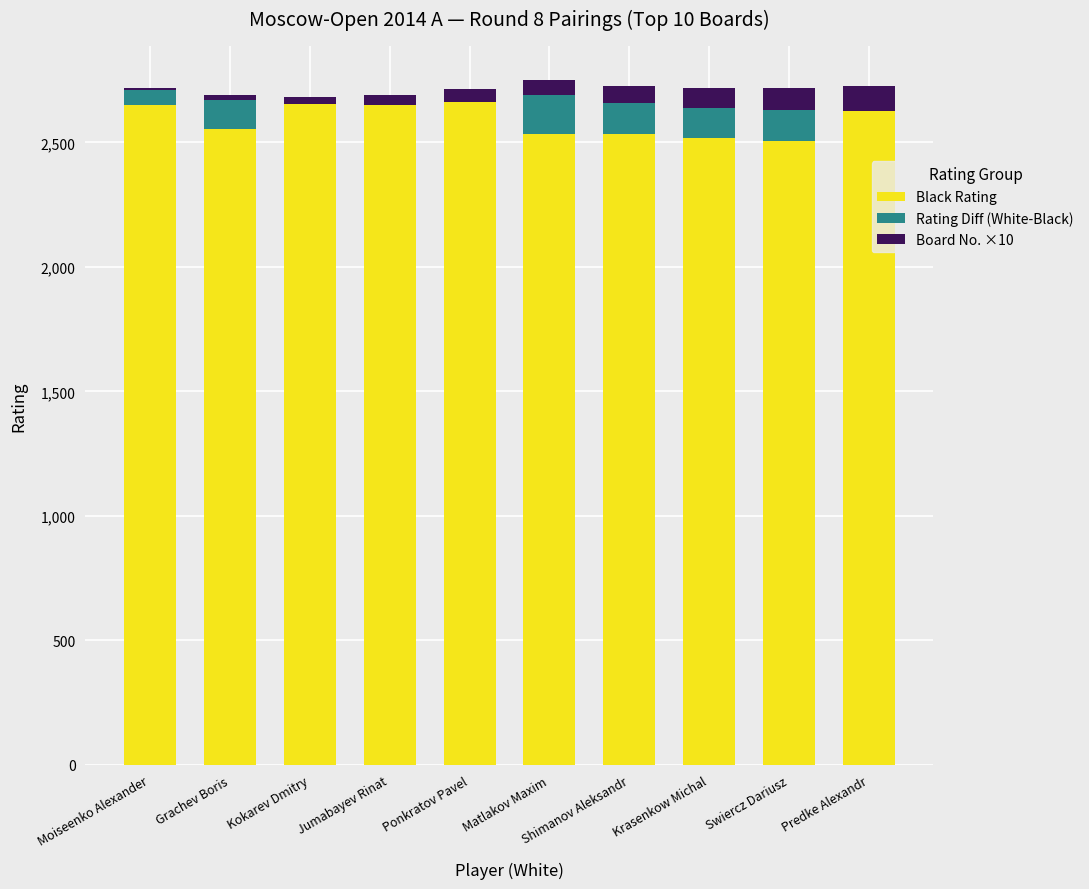

What is the total value across all series at Predke Alexandr?

2727